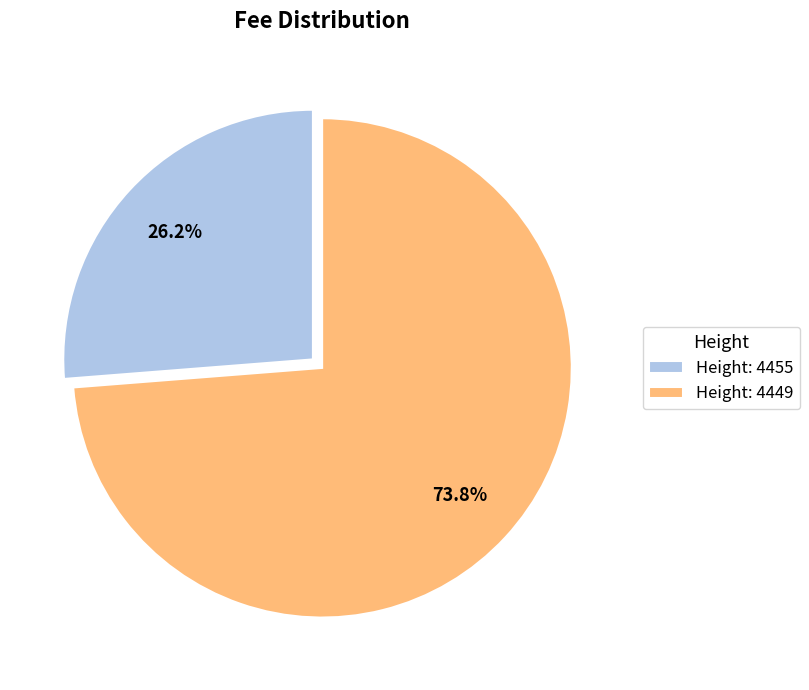

Which category accounts for the majority?

Height: 4449